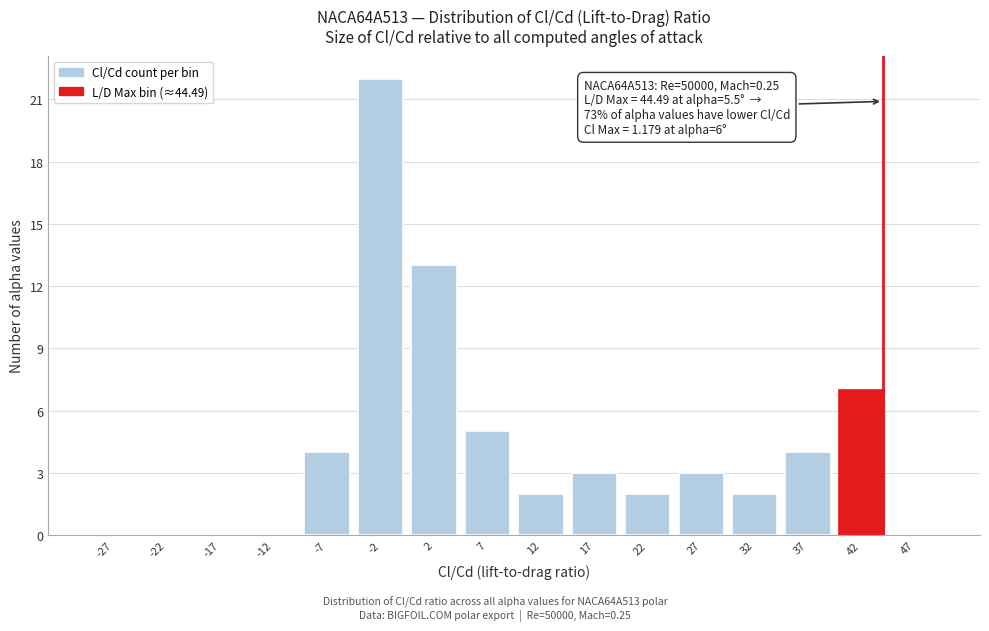

Which range on the x-axis has the tallest bar?

-5 to 0